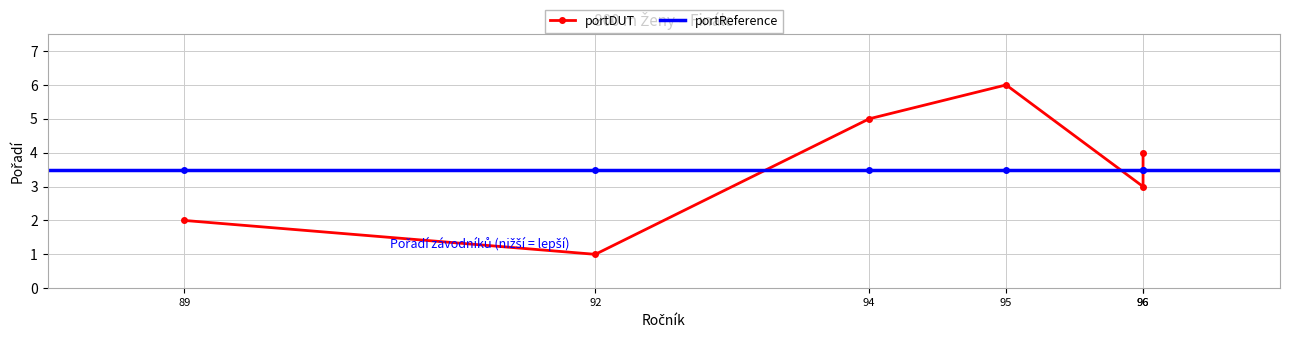

True or false: the data shows 0 at Halasa Monika (92).

False